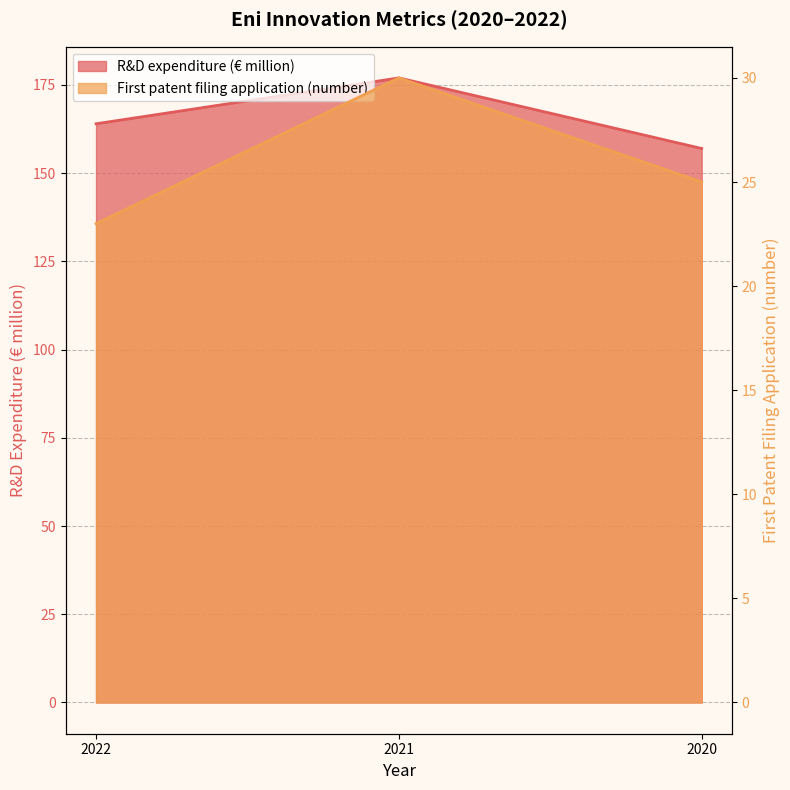

Which series changed the most between 2021 and 2020?

R&D expenditure (€ million)